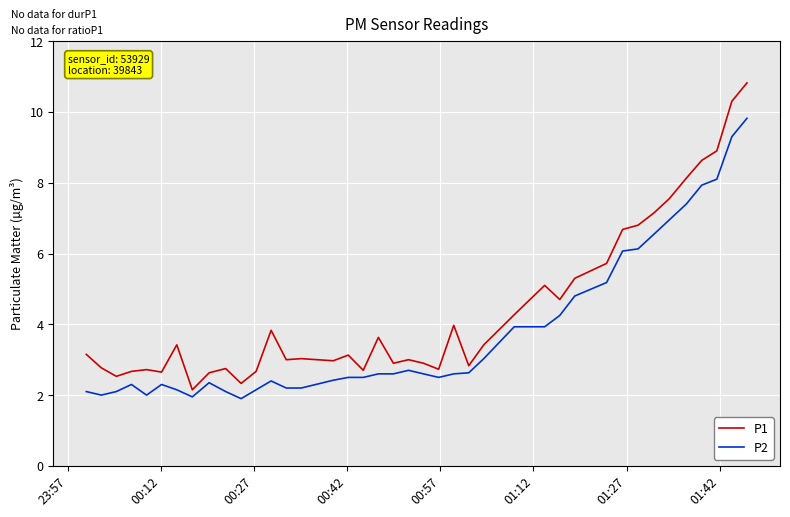

Which series has the largest range (max minus min)?

P1